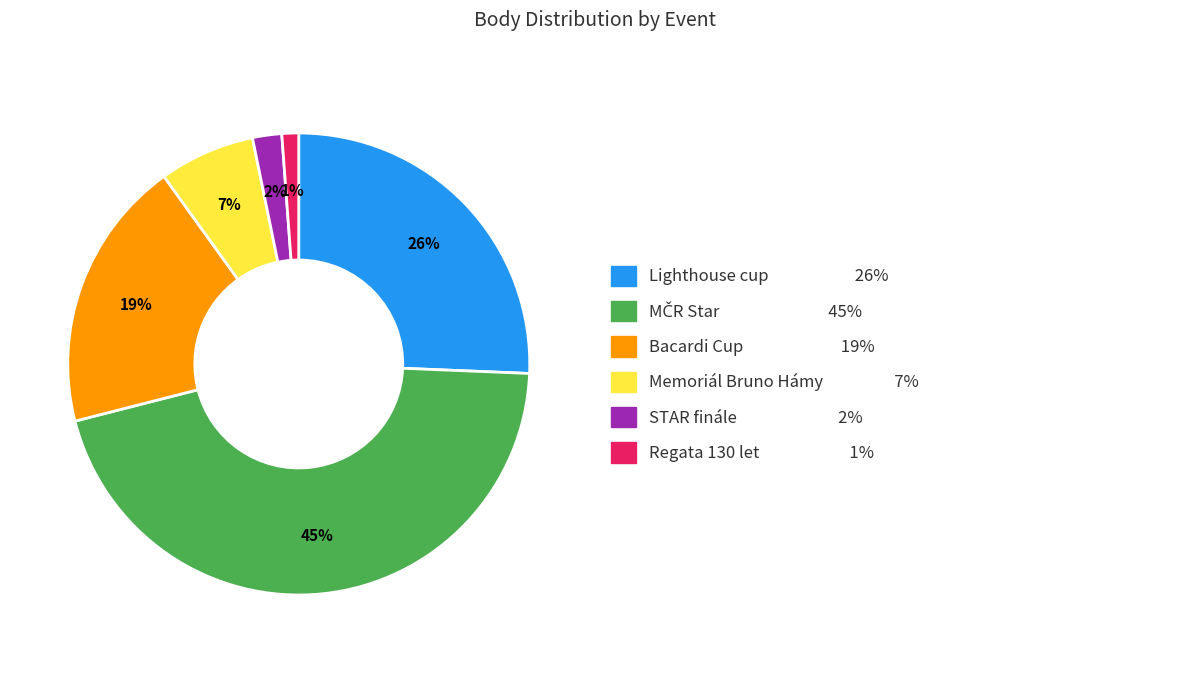

Is there any slice that represents more than half of the pie?

No